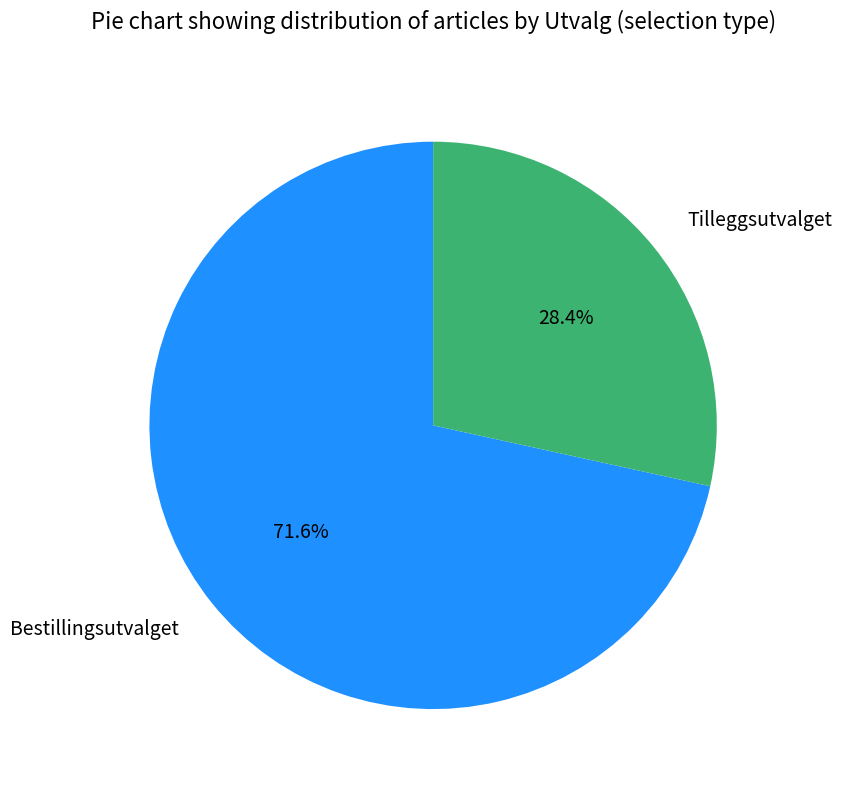

Count the number of slices in the pie.

2